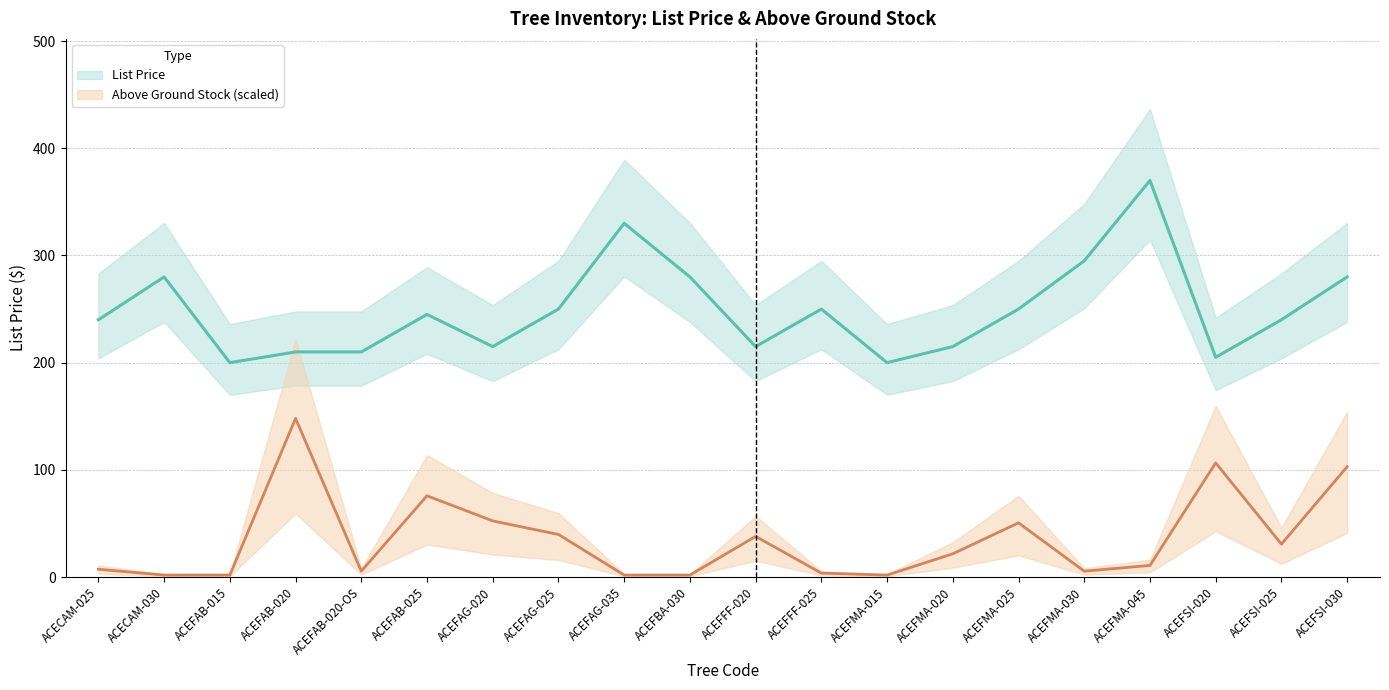

How many lines are shown in the chart?

2